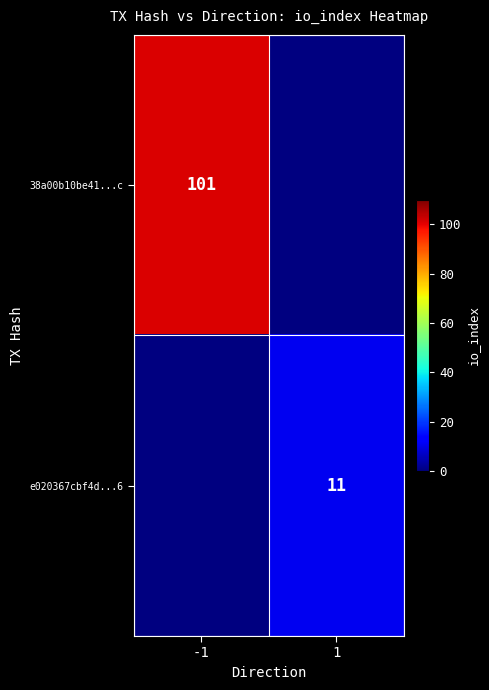

Is it true that 38a00b10be41...c equals 166 at -1?

False